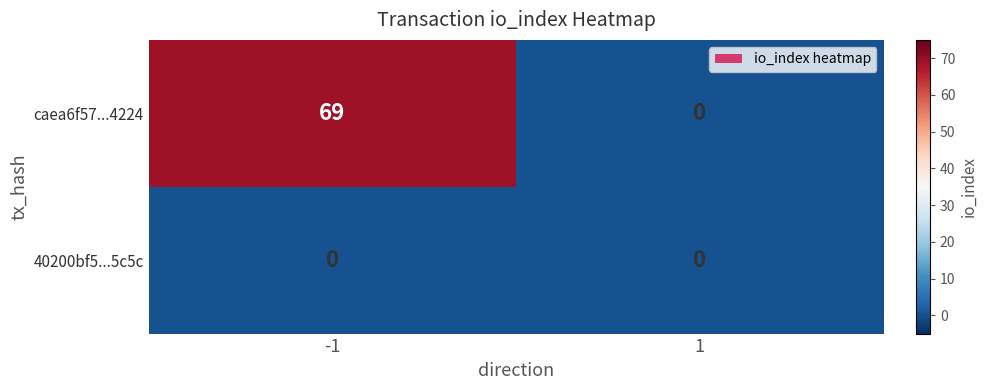

Rank the series by their average value, from highest to lowest.

caea6f57...4224, 40200bf5...5c5c